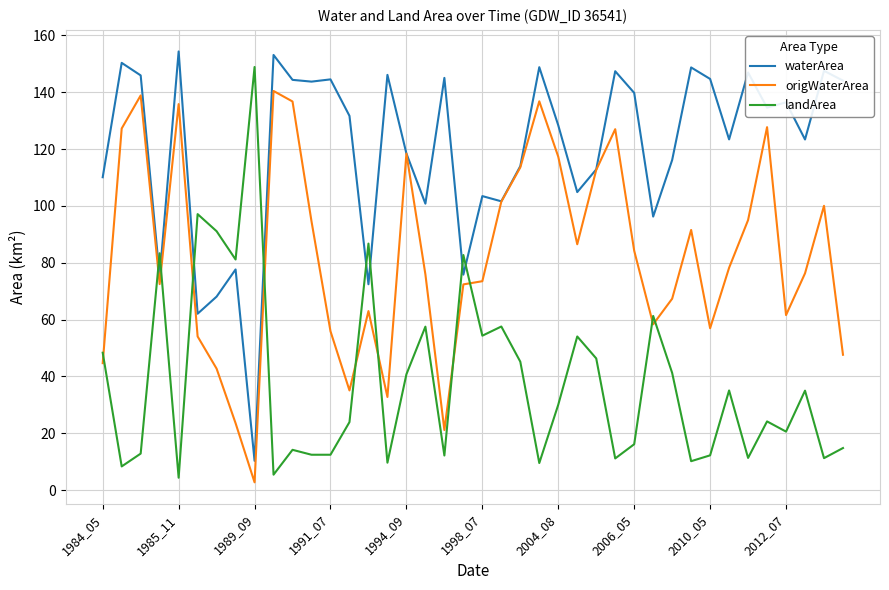

What is the highest value of the origWaterArea series?

140.4